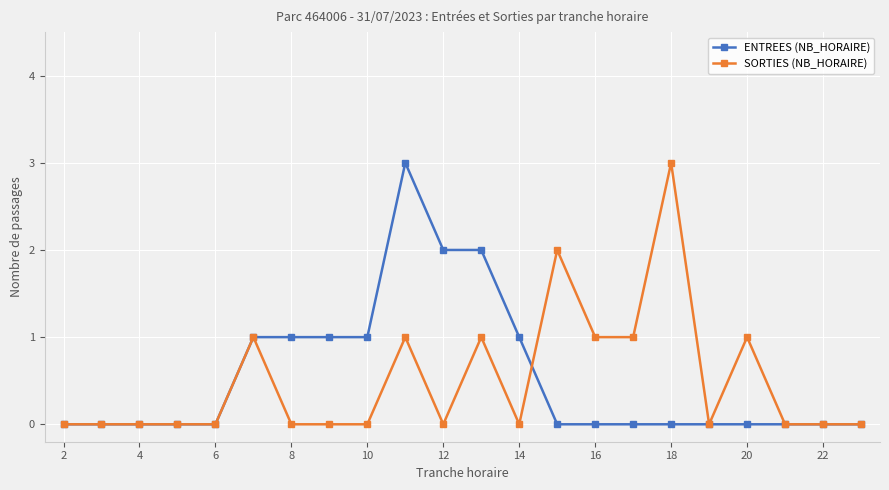

What is the greatest value displayed?

3